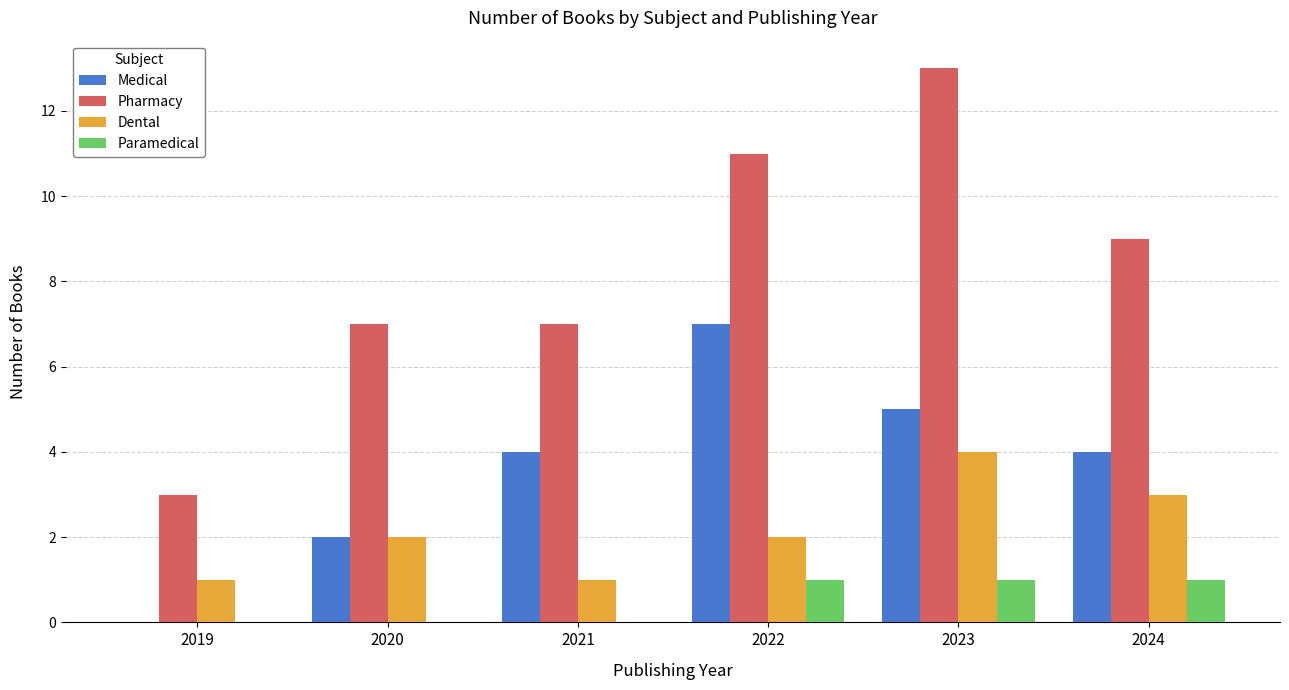

Is it true that Dental equals 2 at 2020?

True